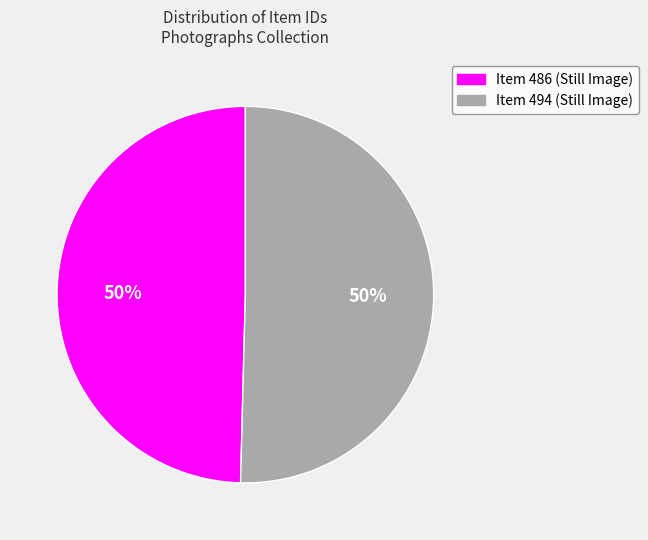

The Item 494 (Still Image) slice represents 50% of the pie. True or false?

True